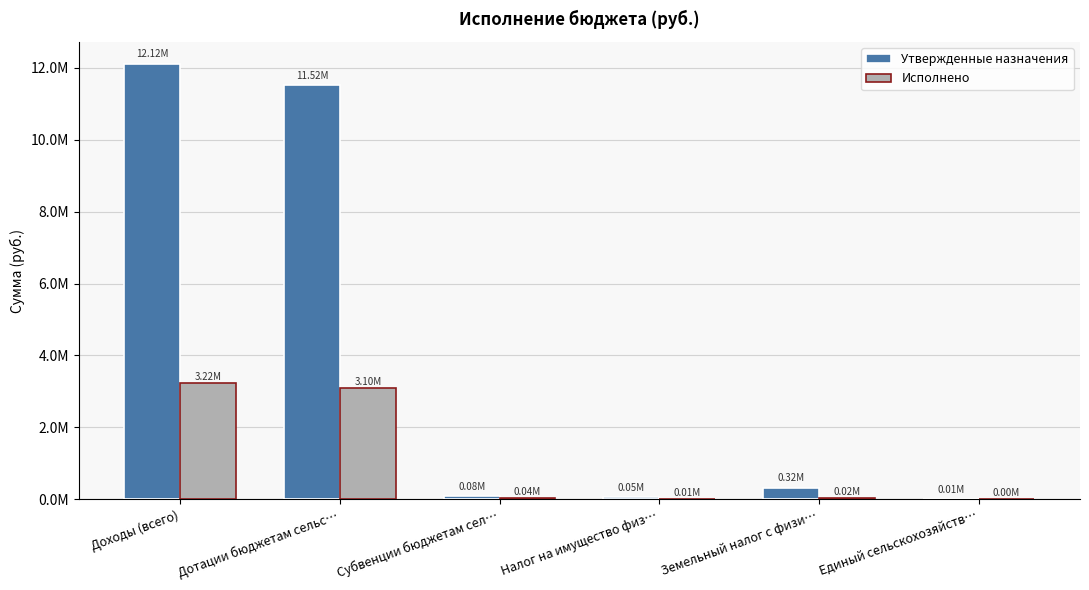

Are the bars grouped side by side (vs. stacked)?

Yes